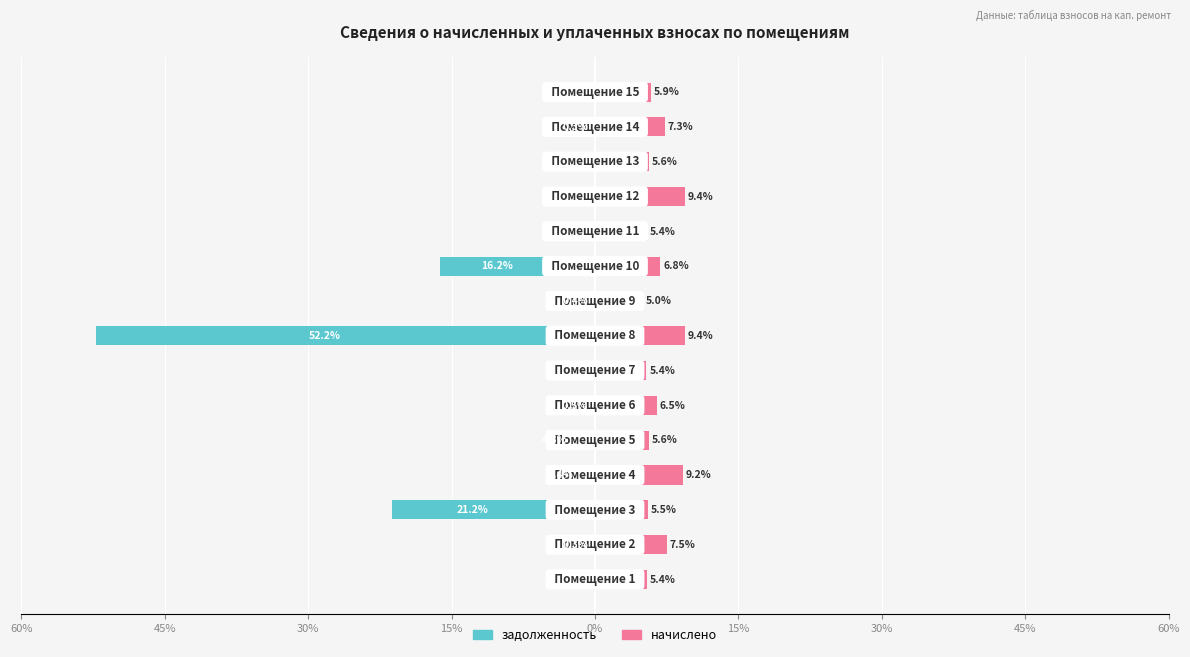

The начислено series shows 3.2 at 15%. True or false?

False